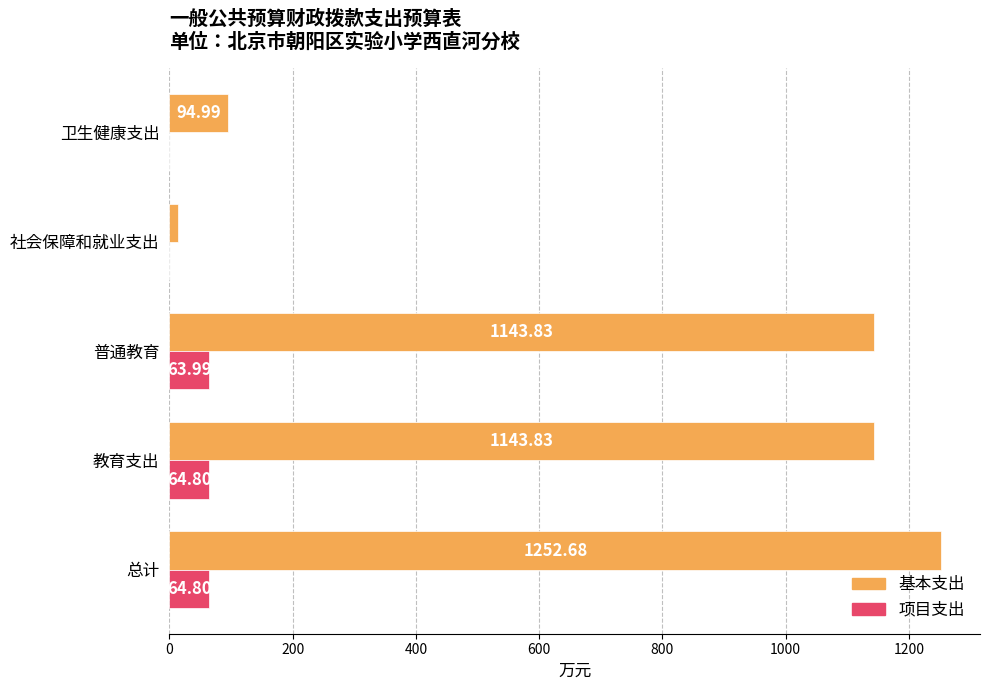

Where is 项目支出 nearest to the value 32?

普通教育